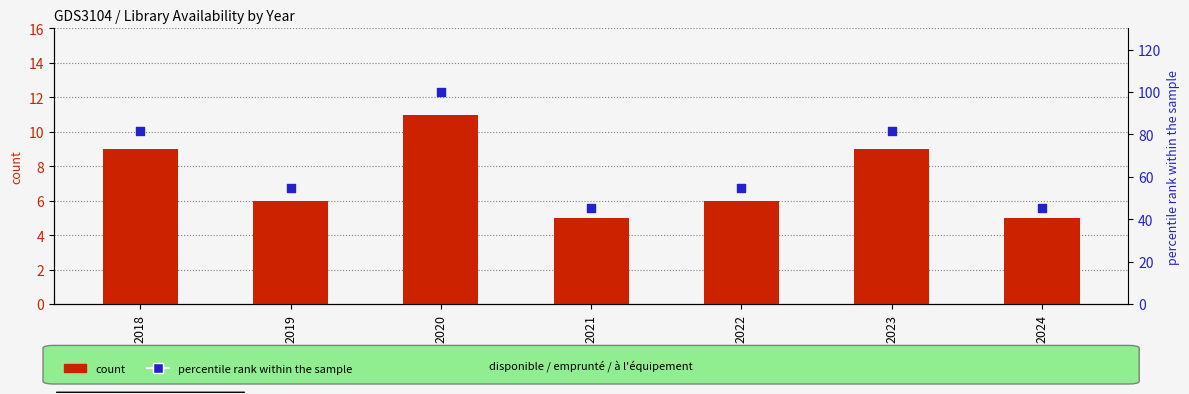

What is the total value across all series at 2019?

60.5